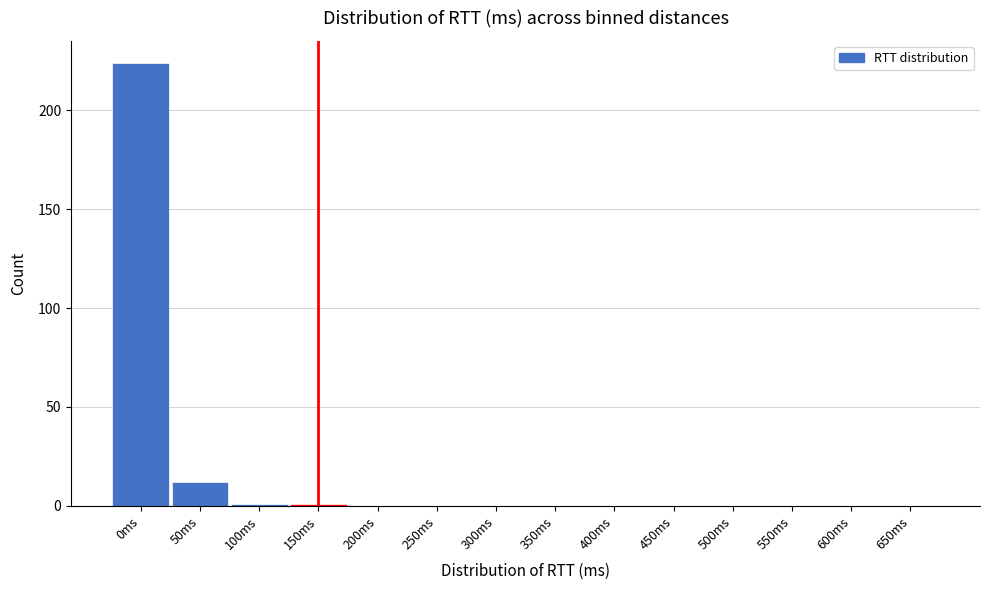

Reading left to right, list all the values displayed in this chart.

0ms=224	50ms=12	100ms=1	150ms=1	200ms=0	250ms=0	300ms=0	350ms=0	400ms=0	450ms=0	500ms=0	550ms=0	600ms=0	650ms=0